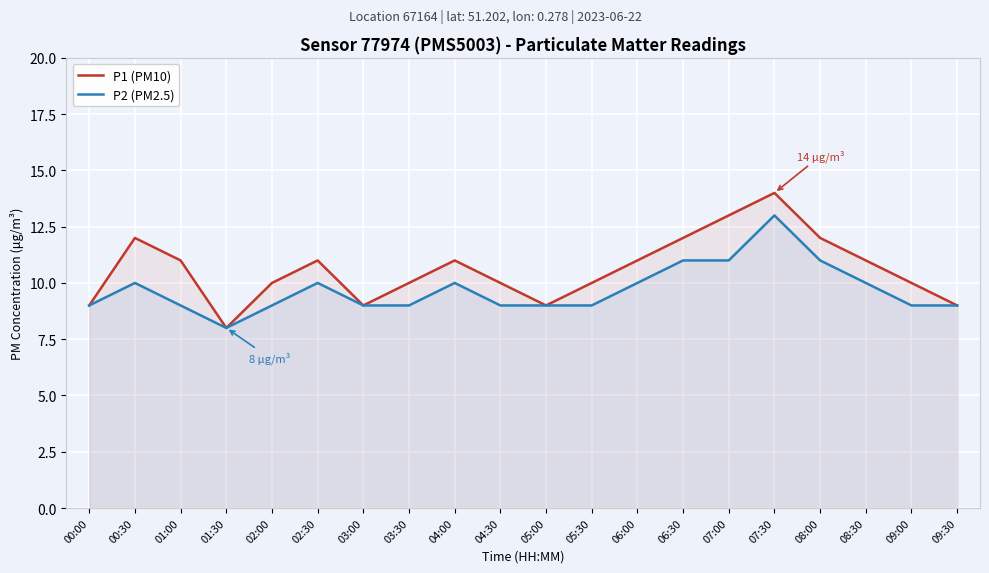

What is the difference between the second highest and second lowest values in the P2 (PM2.5) series?

2